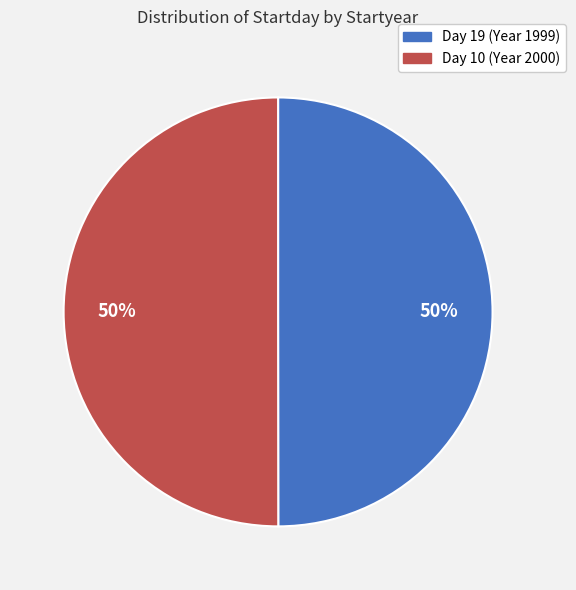

To the nearest percent, what is the average slice percentage?

50%